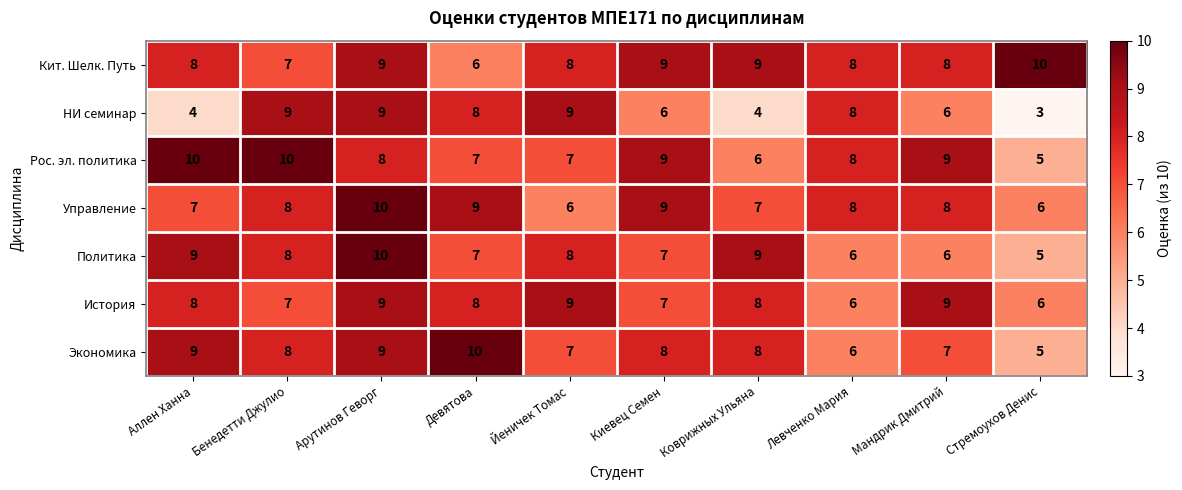

Count the number of data series in this chart.

7